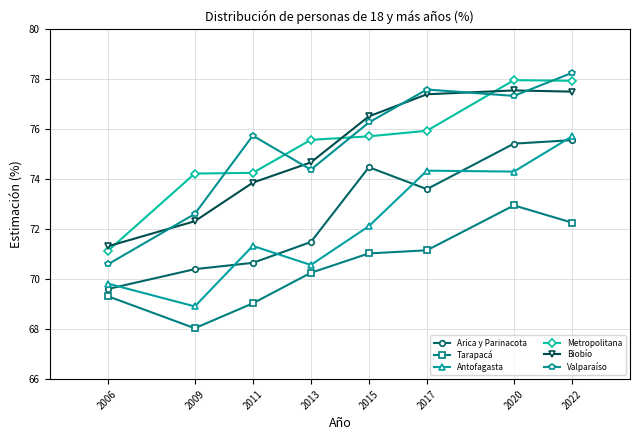

True or false: Tarapacá has a value of 69.0 at 2011.

True